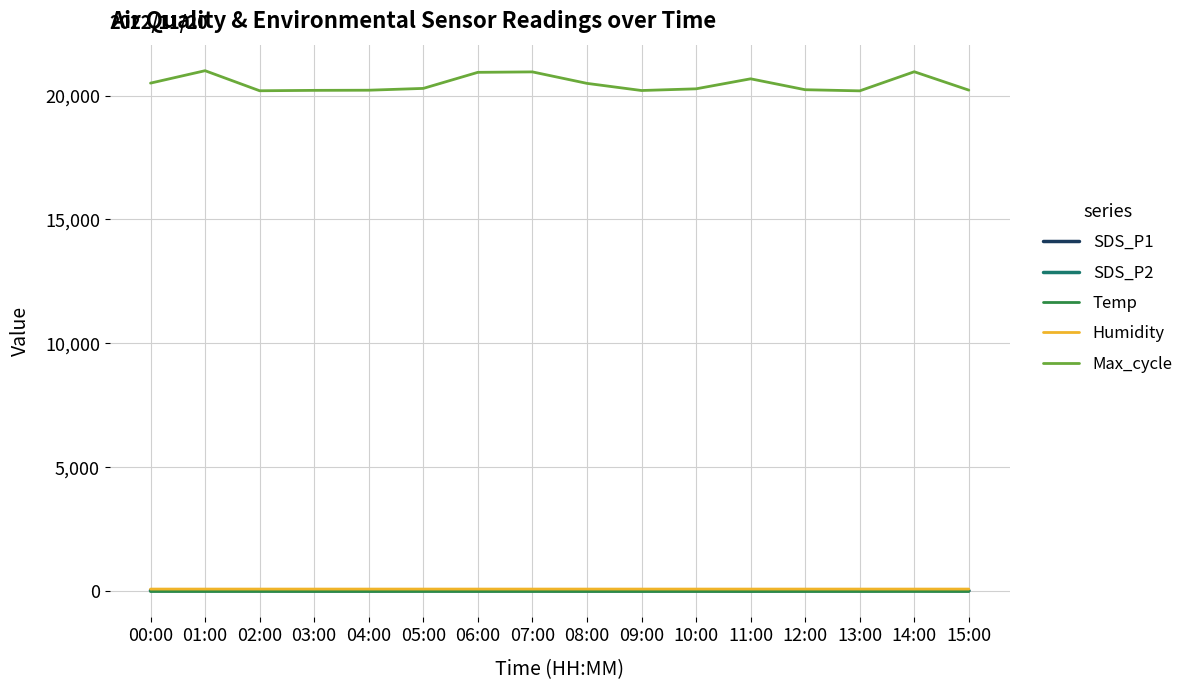

What is the sum of the Max_cycle values at 06:00 and 11:00?

41609.0